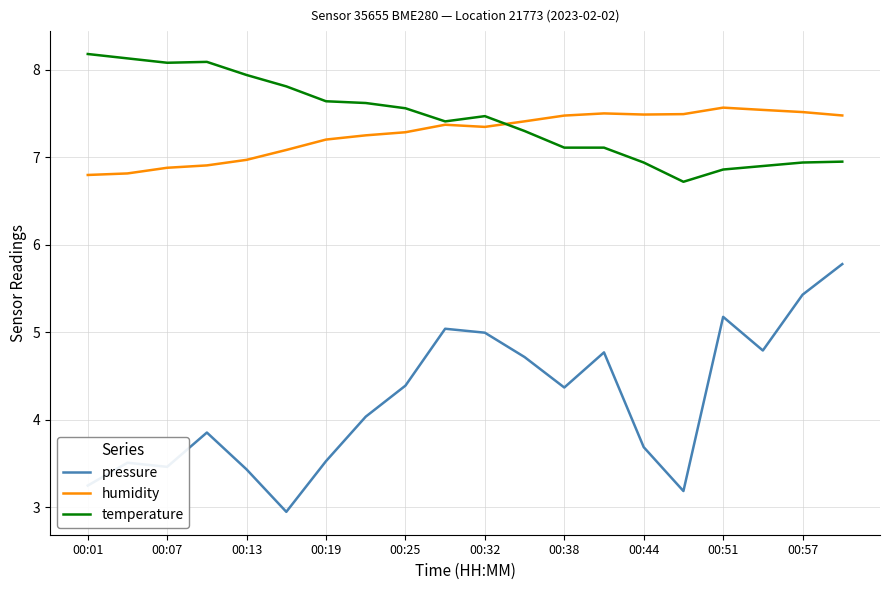

How many lines are shown in the chart?

3